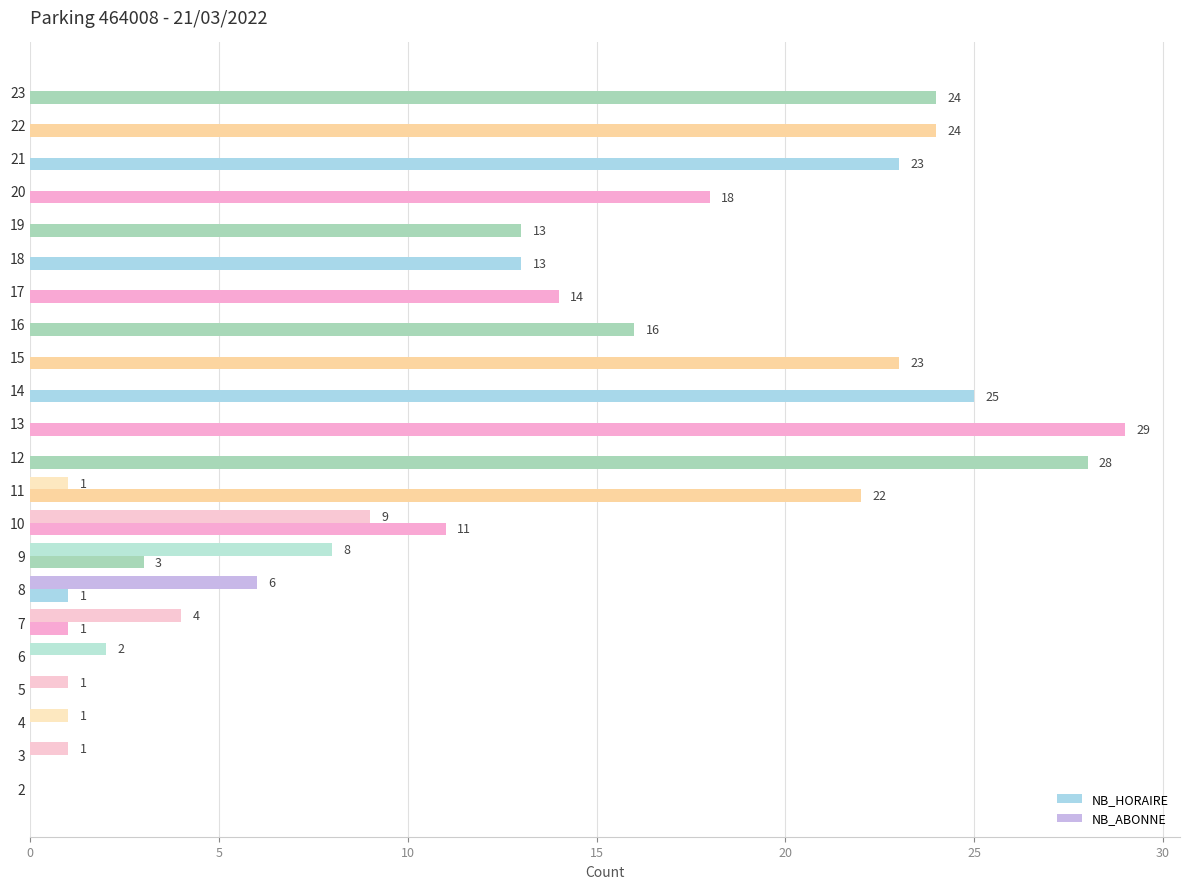

How many NB_ABONNE values are between 0 and 1?

17